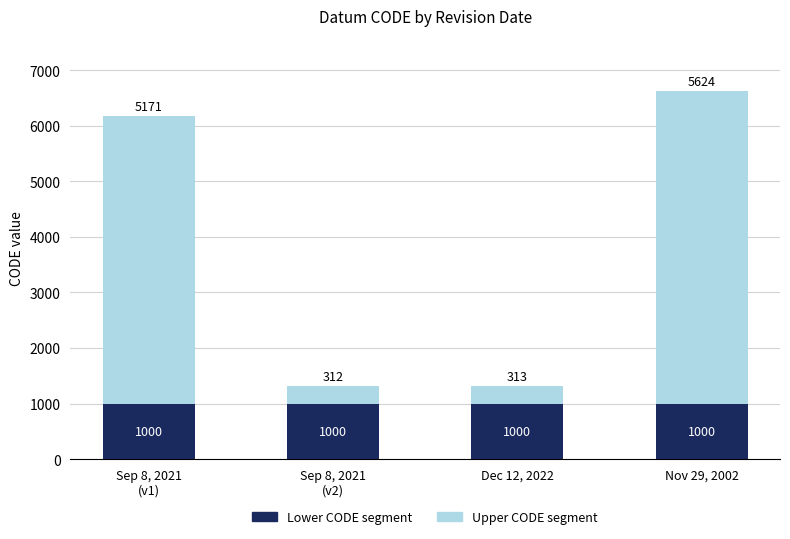

Read the Lower CODE segment value at Dec 12, 2022.

1000